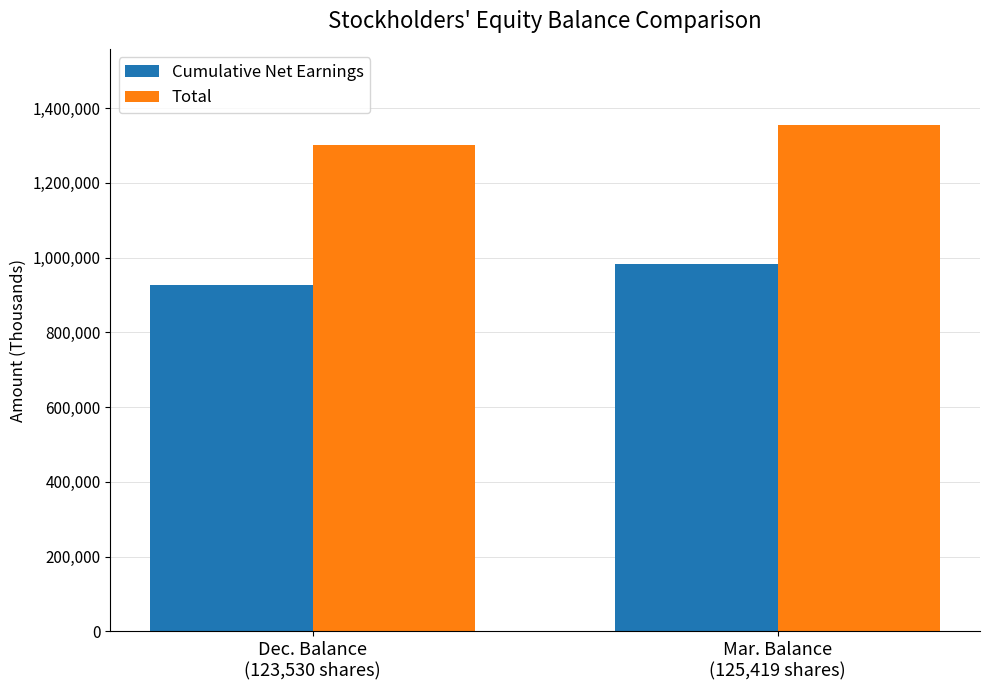

True or false: Total has a value of 1355347 at Mar. Balance
(125,419 shares).

True